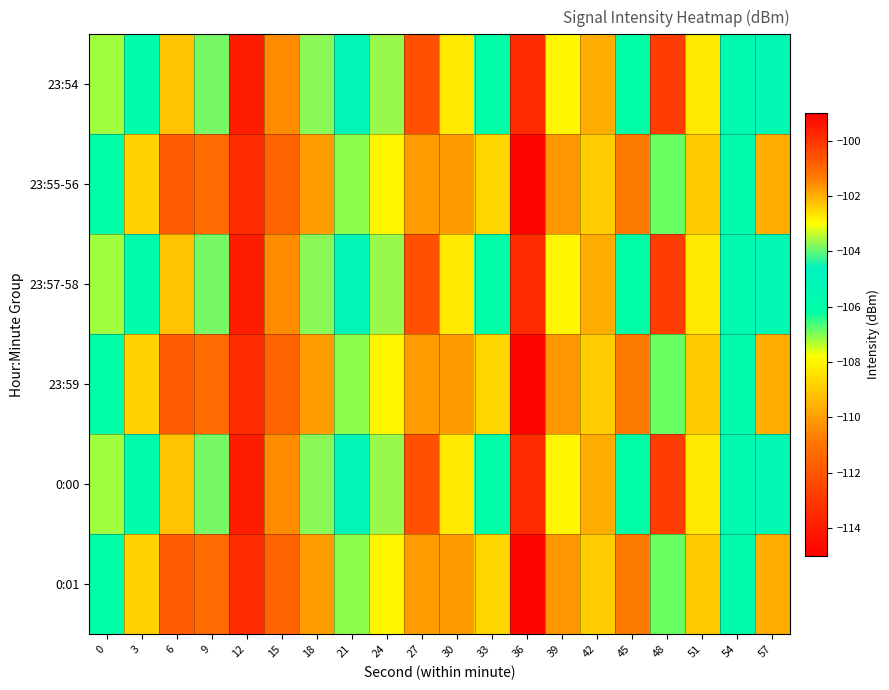

How many series are shown in this chart?

6